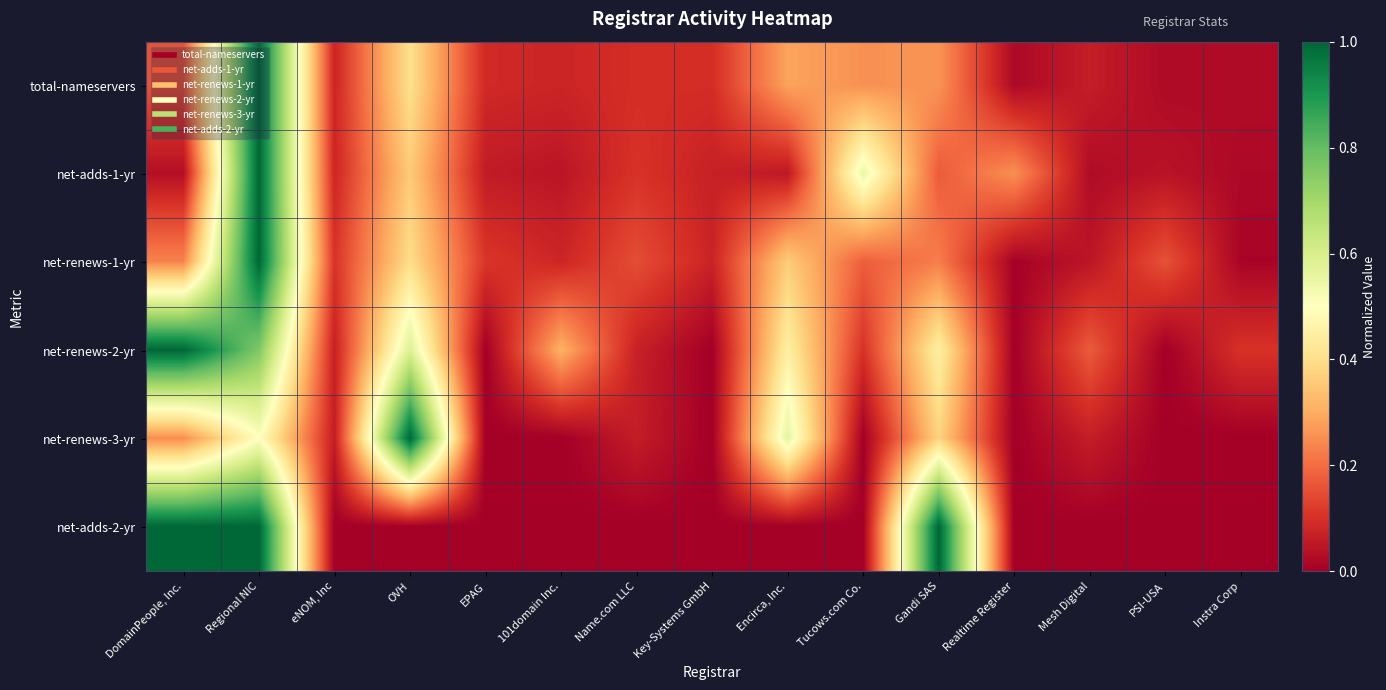

At which category is the sum across all series the highest?

Regional NIC